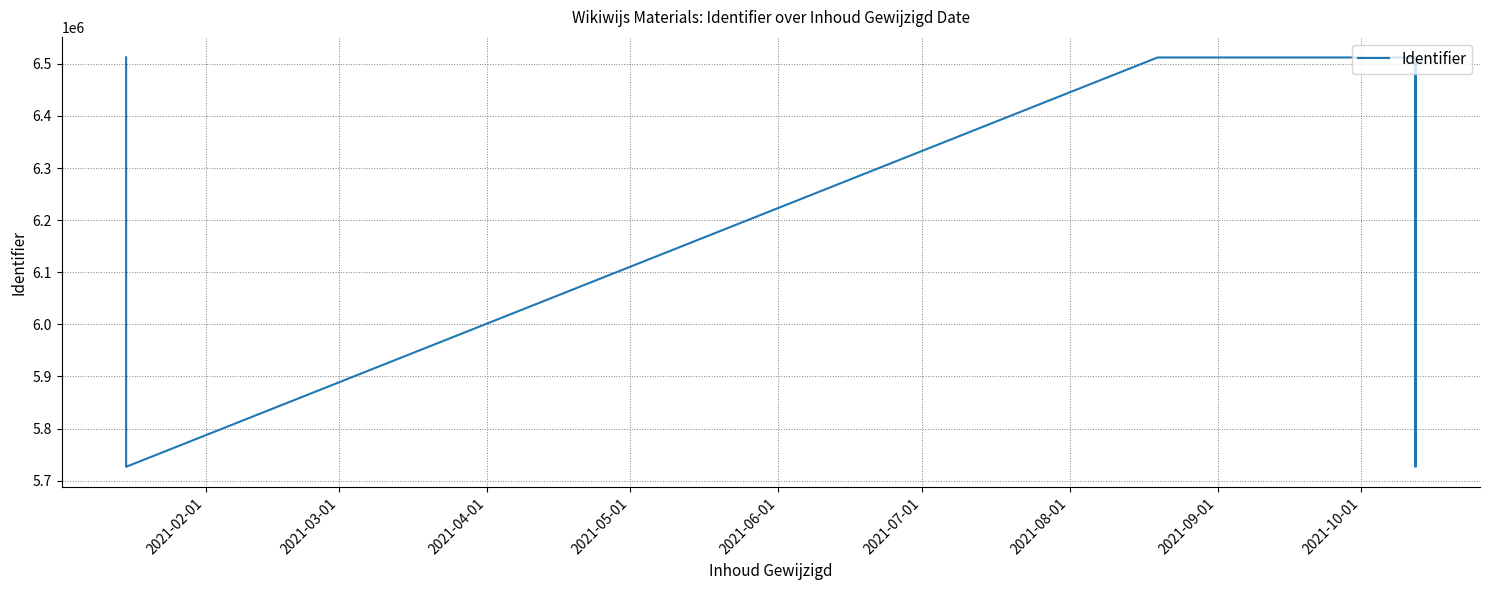

What is the label of the 1st point from the left?

2021-02-01